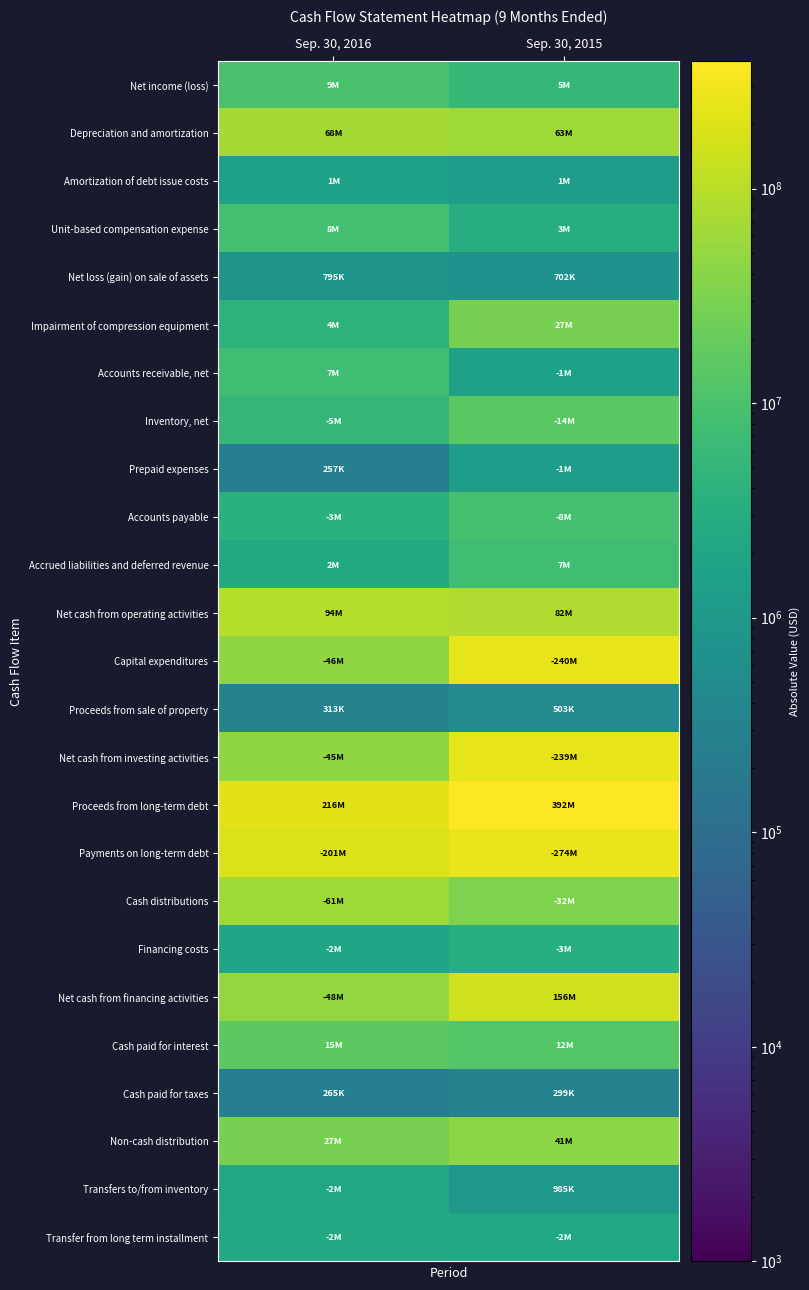

Count the number of categories in the chart.

2